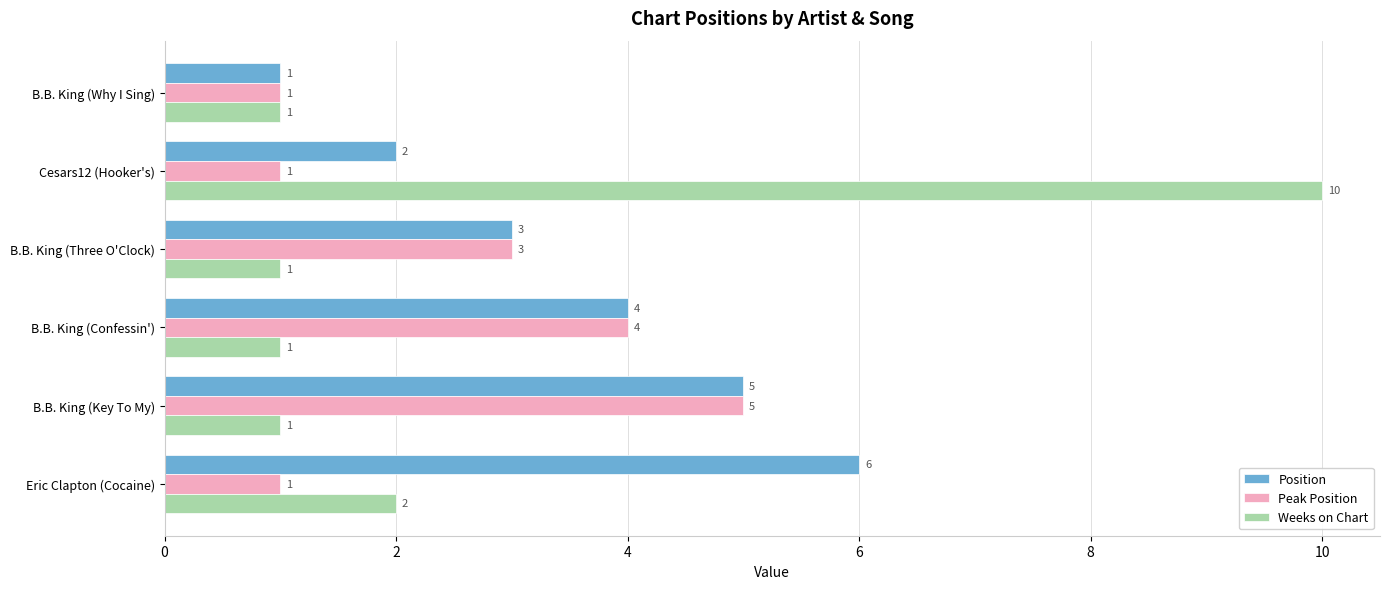

What is the sum of all Weeks on Chart values?

16